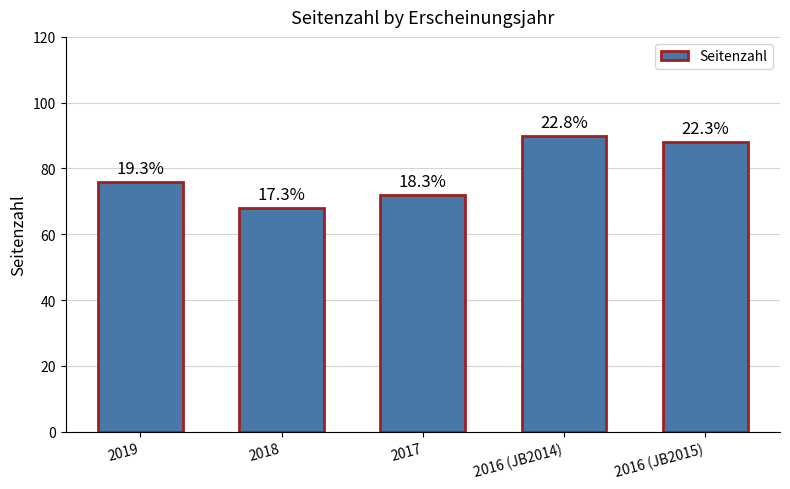

What is the value of the 5th bar from the left?

88